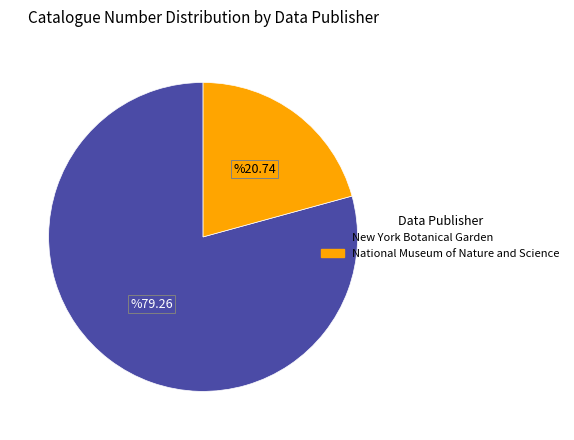

Does any single category account for the majority?

Yes